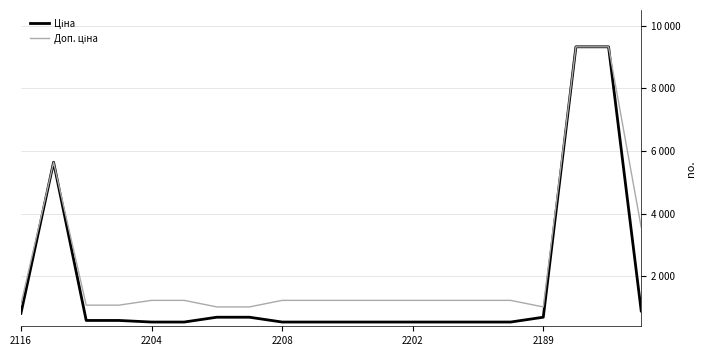

Does the chart have visible grid lines?

Yes